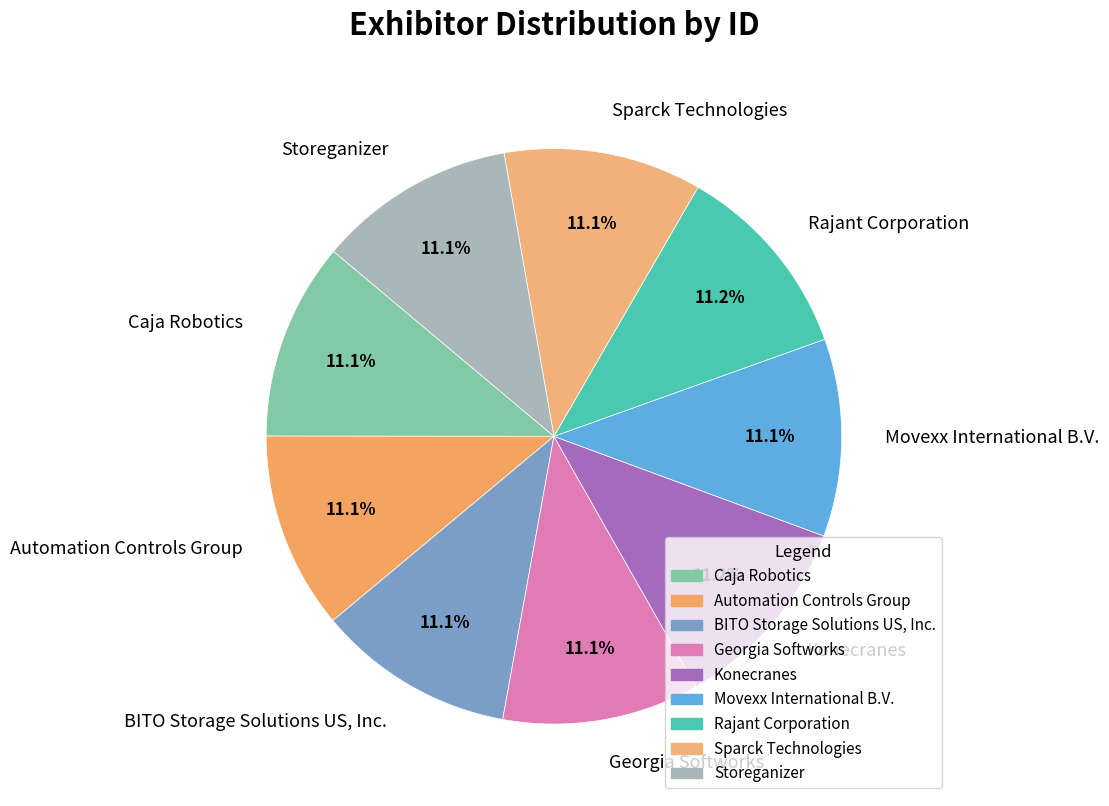

To the nearest percent, what percentage of the pie is Storeganizer?

11%